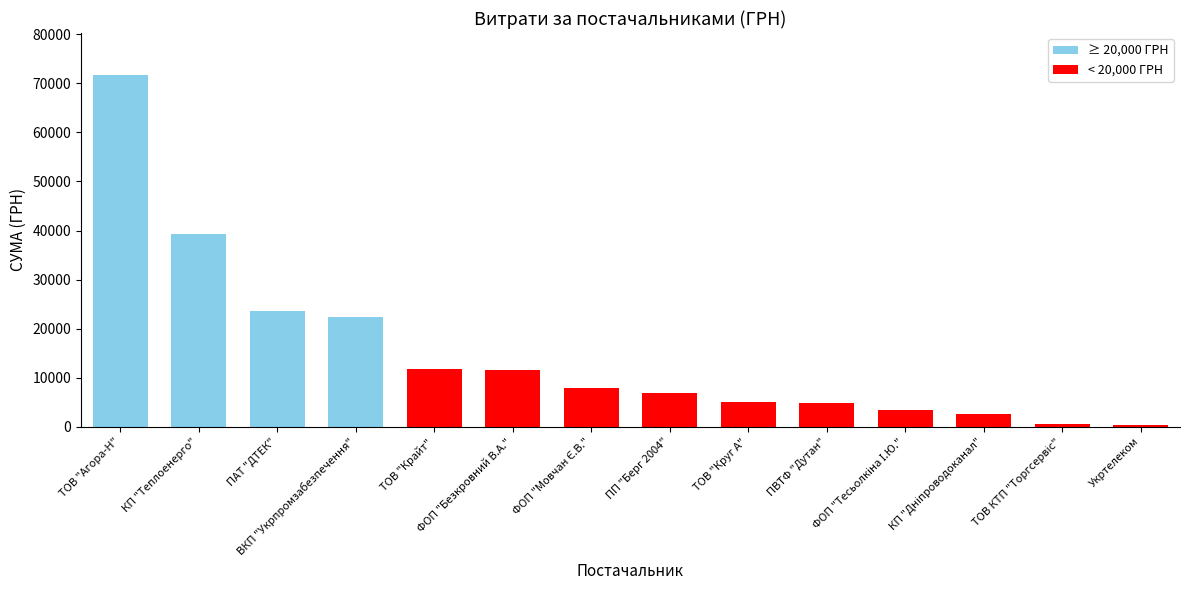

What is the value of the 1st bar from the left?

71648.7